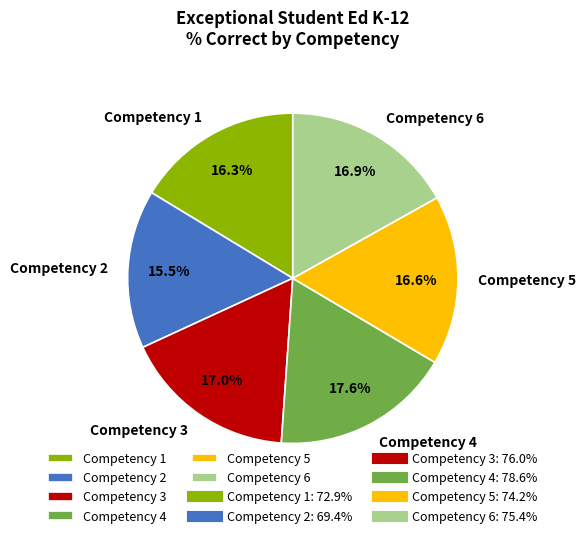

To the nearest percent, what portion does Competency 5 represent?

17%